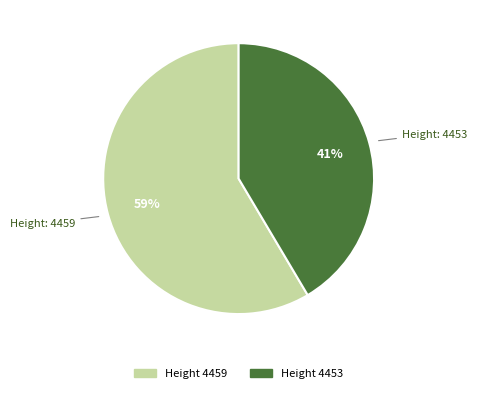

Is there any slice that represents more than half of the pie?

Yes